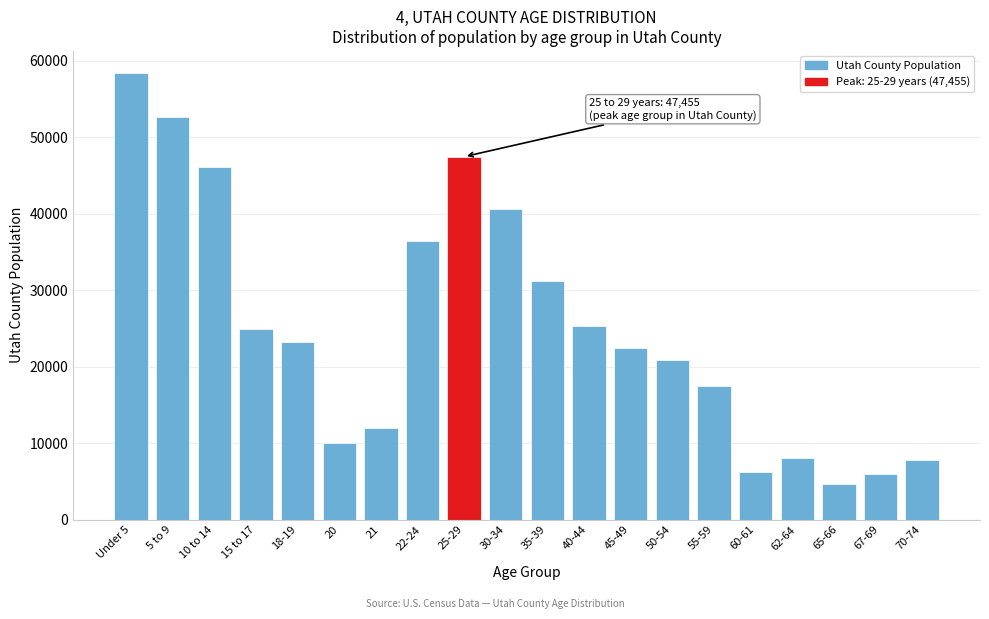

What is the ratio of the value at 5 to 9 to the value at 15 to 17?

2.1